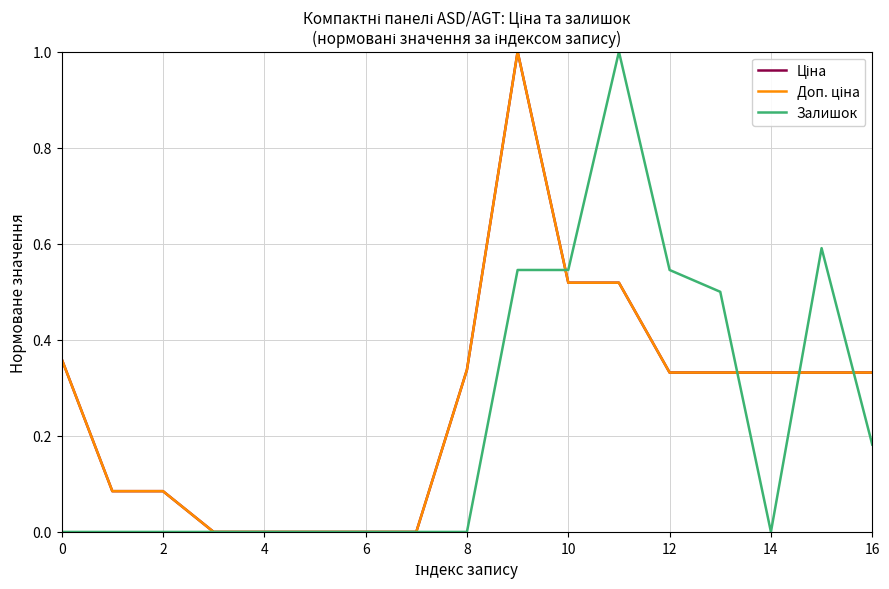

At how many categories does at least one series exceed 0?

12